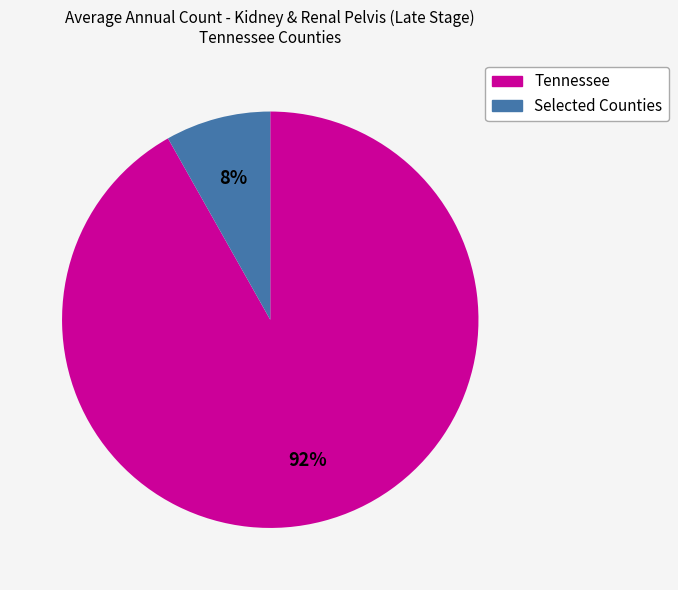

The Tennessee slice represents 92% of the pie. True or false?

True